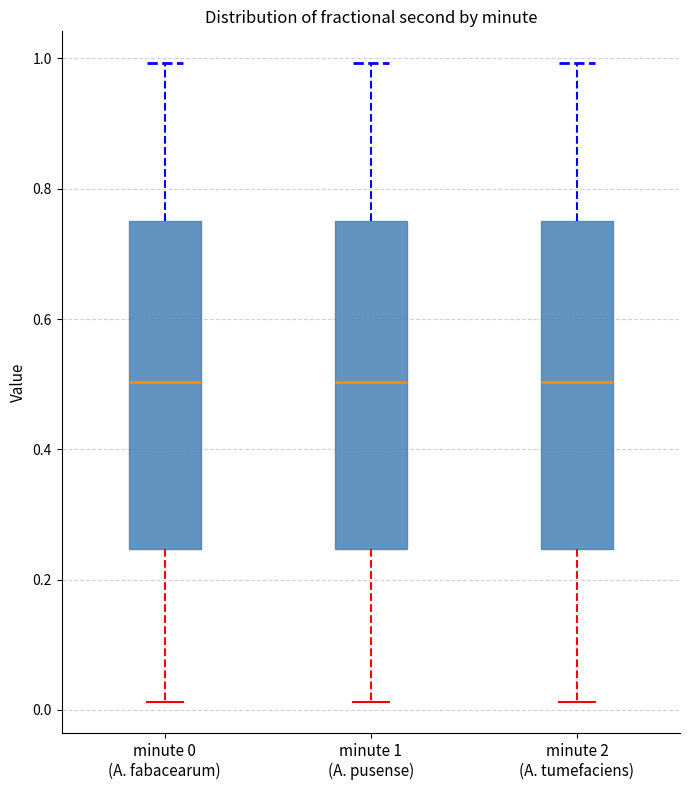

Where does the upper whisker of the box for minute 1 (A. pusense) end on the y-axis? The values are not printed on the chart, so give them approximately, as read against the axis.

1.00